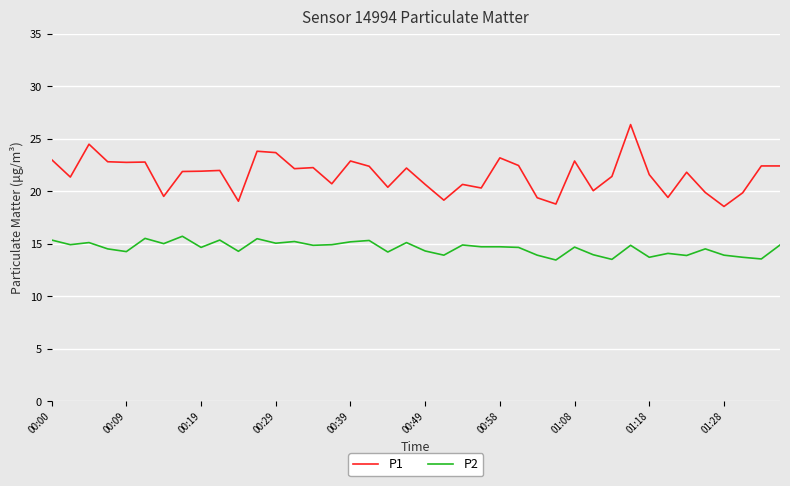

True or false: P1 has more than 1 points higher than both neighbors.

True